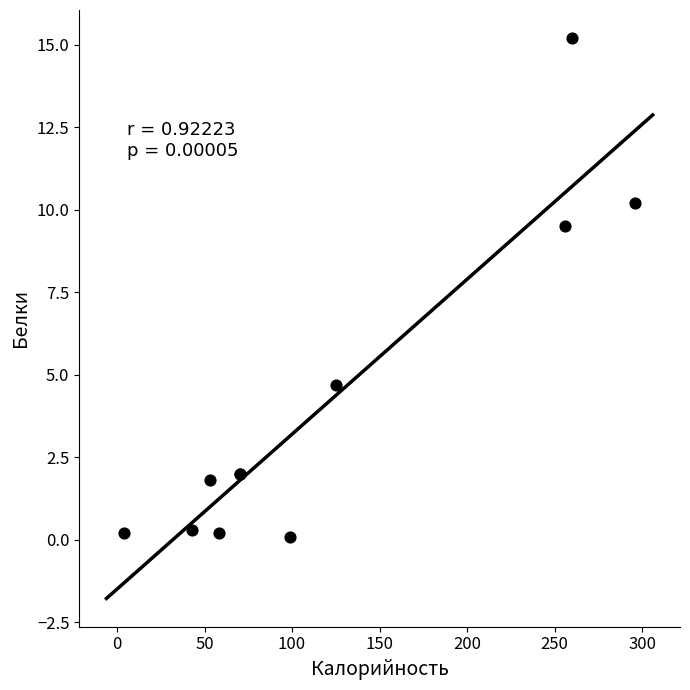

What Y value in the scatter plot is closest to 7?

4.7